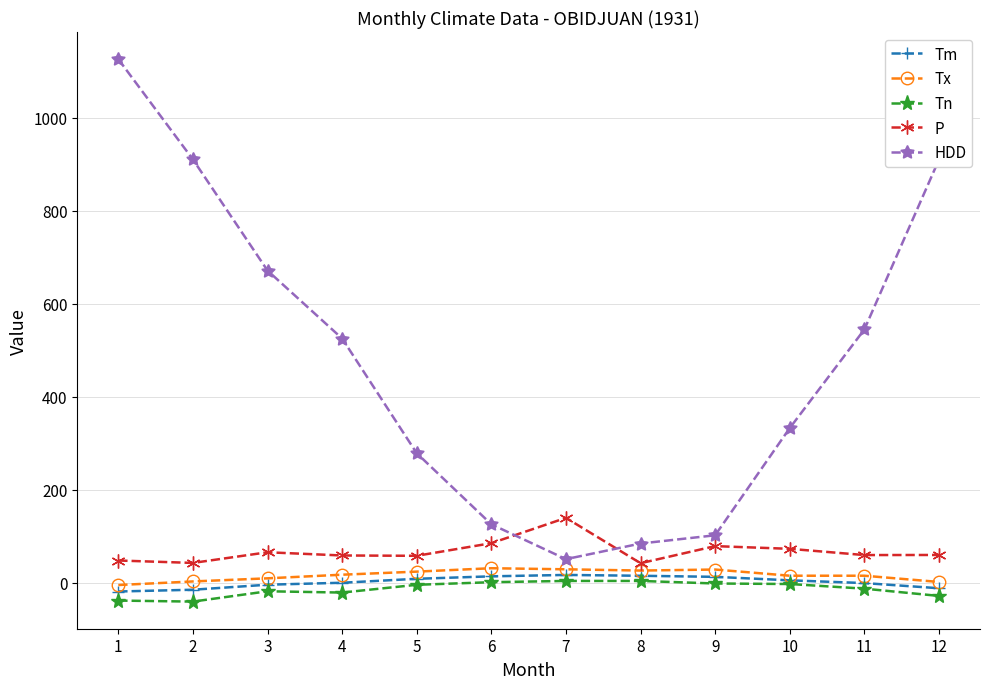

Which category has the highest value across all series?

1